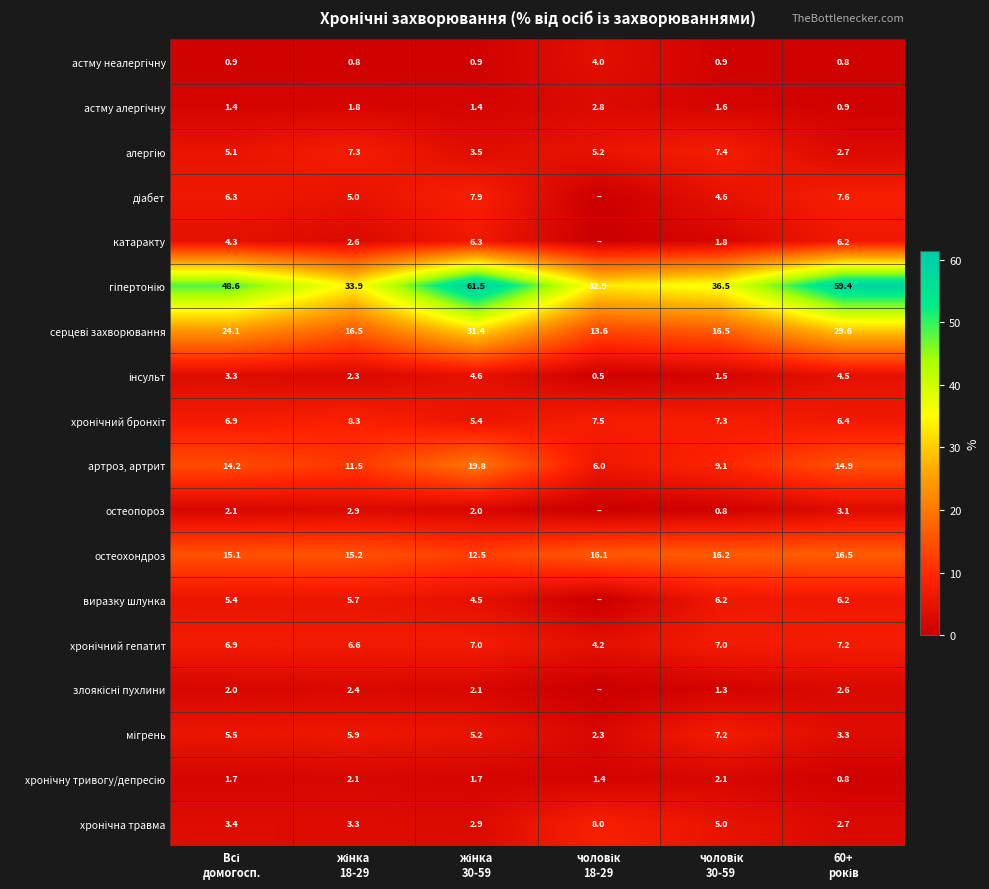

What is the lowest value of the остеохондроз series?

12.5